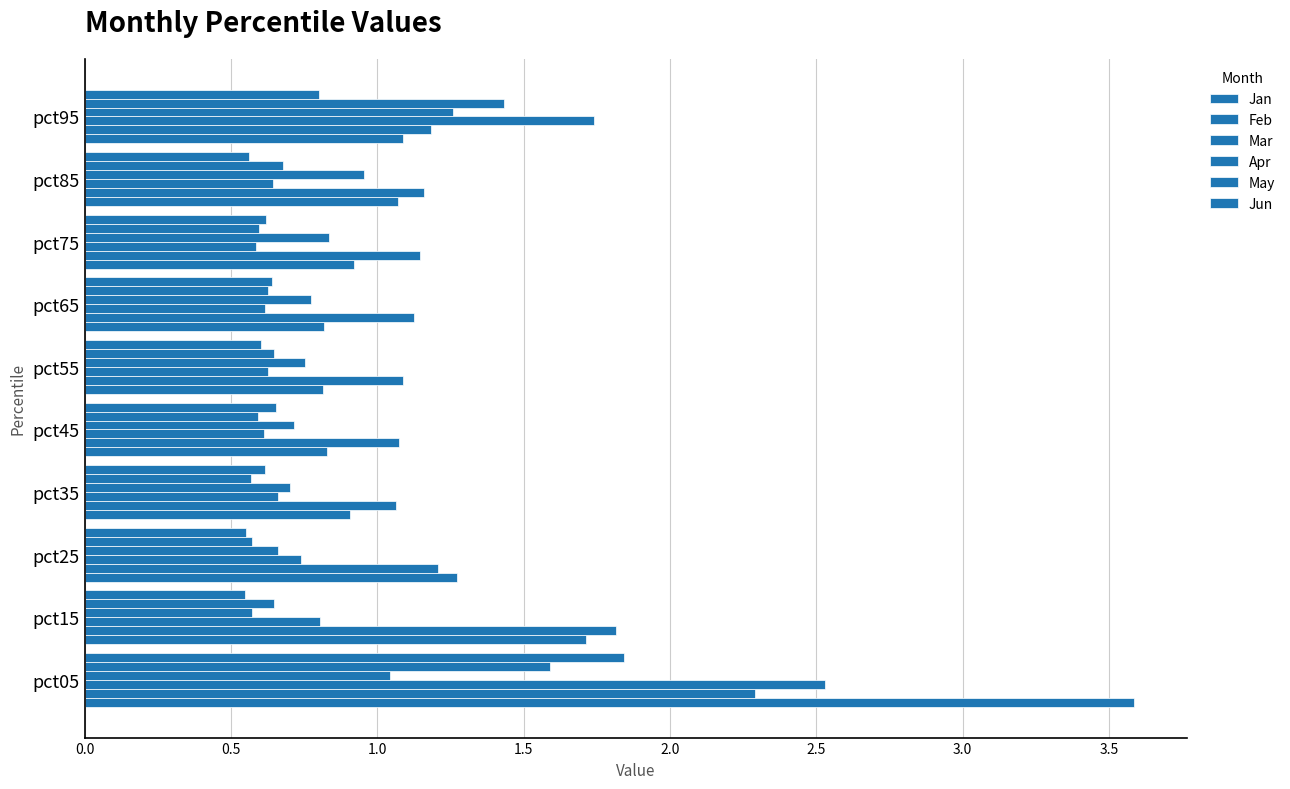

What is the maximum value shown in the chart?

3.6